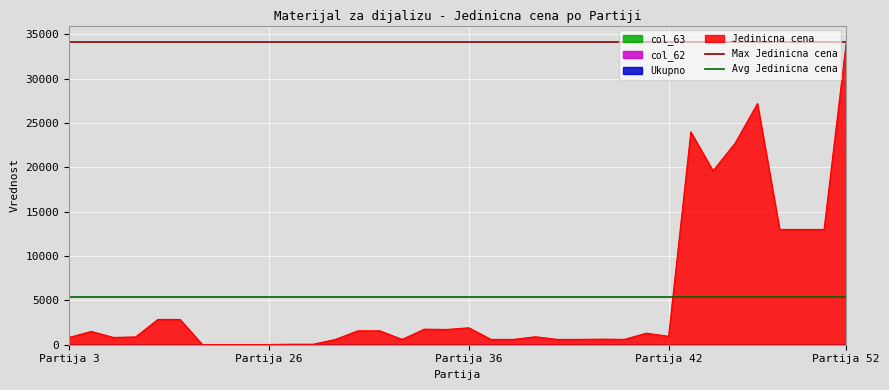

Which category has the highest value in the Avg Jedinicna cena series?

Partija 3